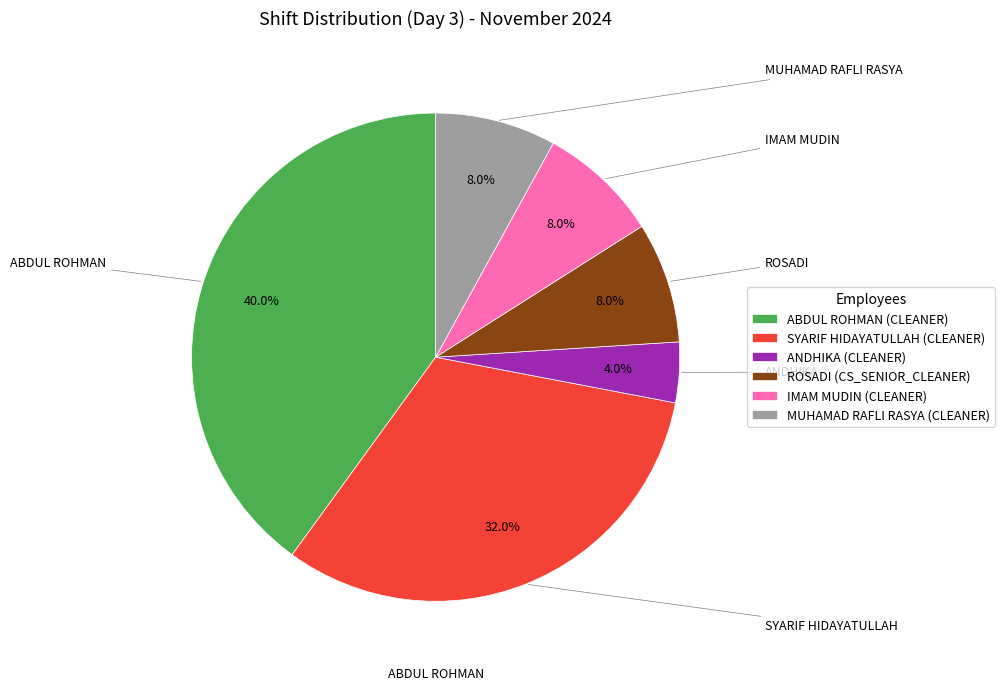

To the nearest percent, what portion does ABDUL ROHMAN represent?

40%